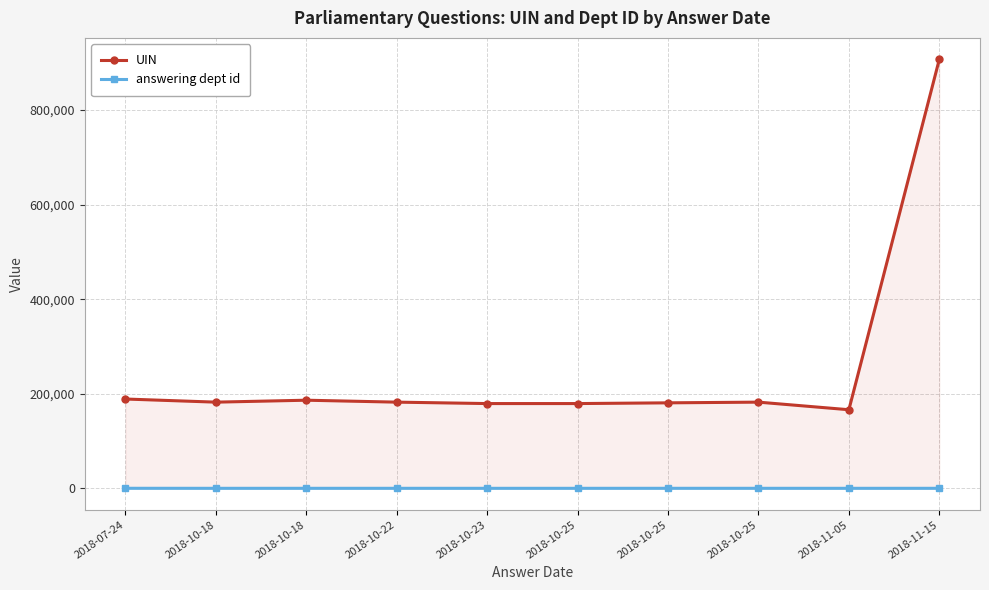

What value does the UIN series have at 2018-10-18, to the nearest 10?

182240